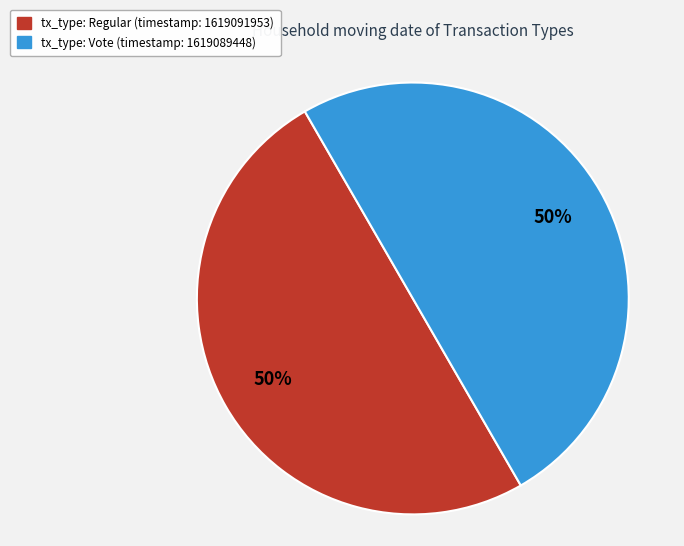

To the nearest percent, what is the average slice percentage?

50%